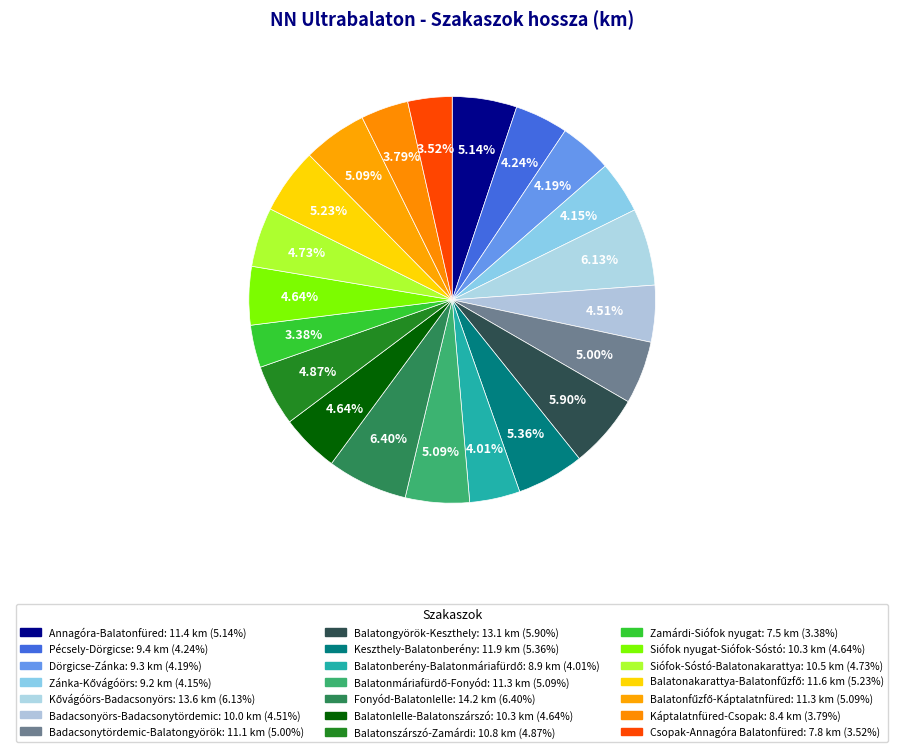

Does Balatongyörök-Keszthely represent more than half of the total?

No